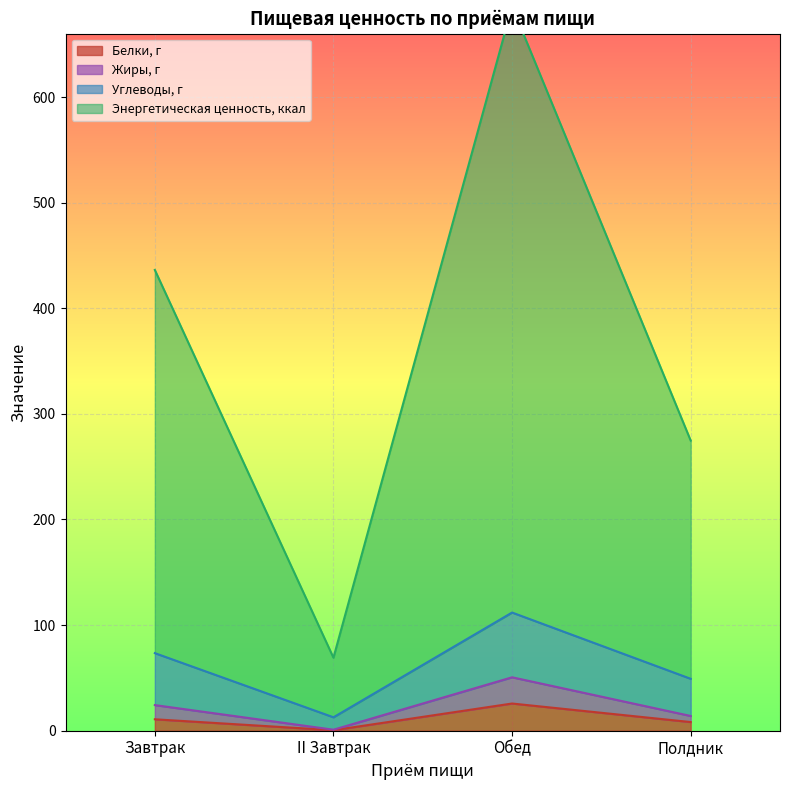

Reading left to right, extract all data points from this chart.

Белки, г: 10.8	0.5	25.8	8.2
Жиры, г: 24.3	1.0	50.6	14.0
Углеводы, г: 73.5	12.7	111.9	49.2
Энергетическая ценность, ккал: 436.3	69.1	685.8	274.7